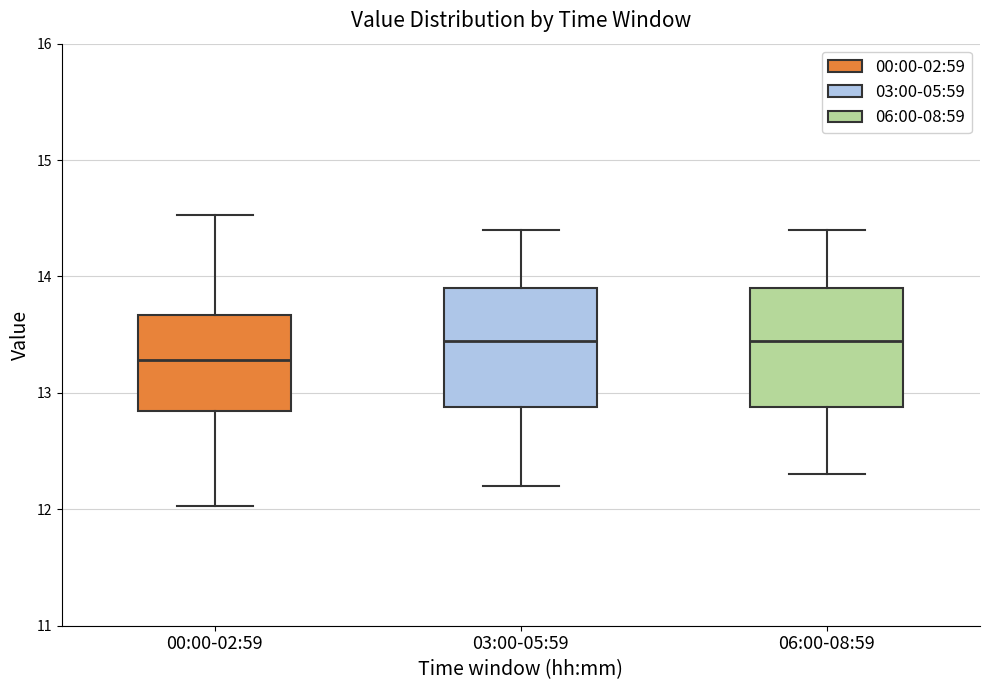

Reading left to right, read every box against the y-axis: the position of its median line, the range the box covers, and the ends of its whiskers. The values are not printed on the chart, so give them approximately, as read against the axis.

00:00-02:59: median 13.3, box 12.8 to 13.7, whiskers 12.0 to 14.5
03:00-05:59: median 13.5, box 12.9 to 13.9, whiskers 12.2 to 14.4
06:00-08:59: median 13.5, box 12.9 to 13.9, whiskers 12.3 to 14.4